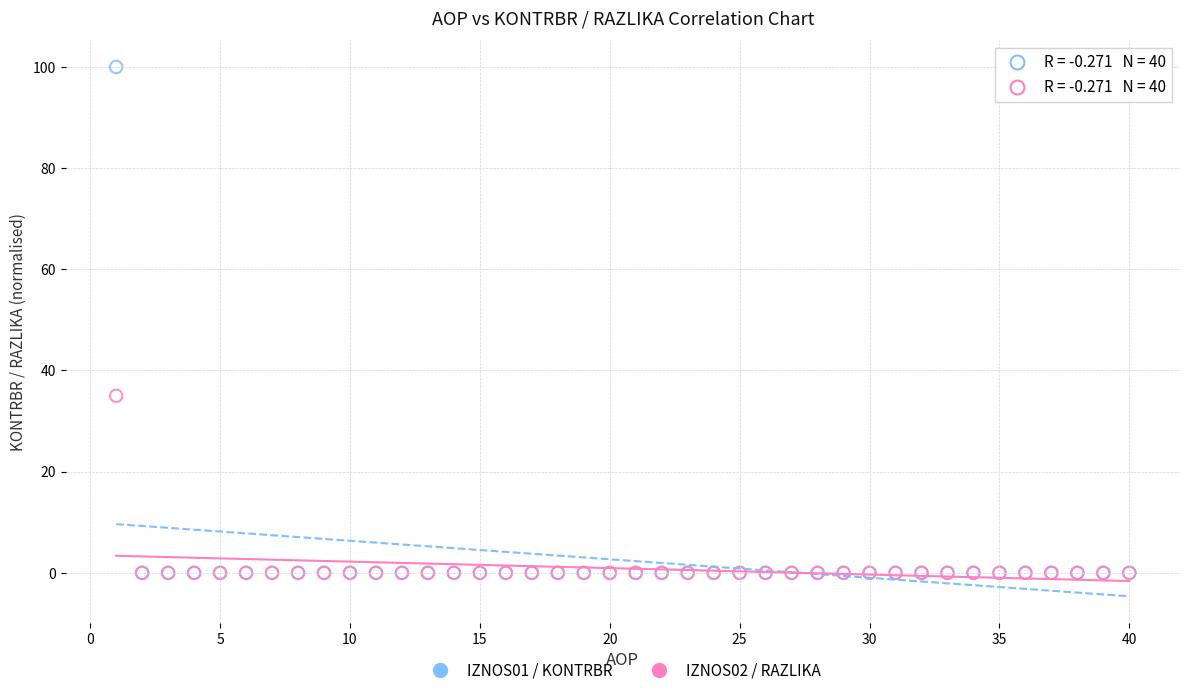

What are all the series names shown in the legend?

IZNOS01 / KONTRBR, IZNOS02 / RAZLIKA